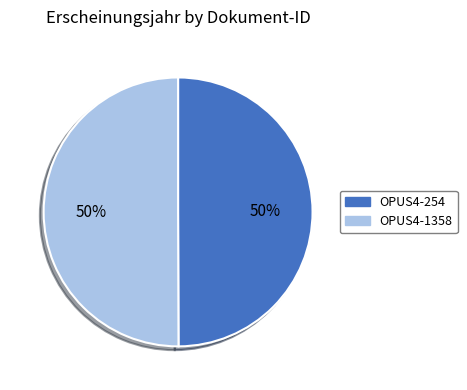

Is it true that OPUS4-1358 is 50% of the pie?

True